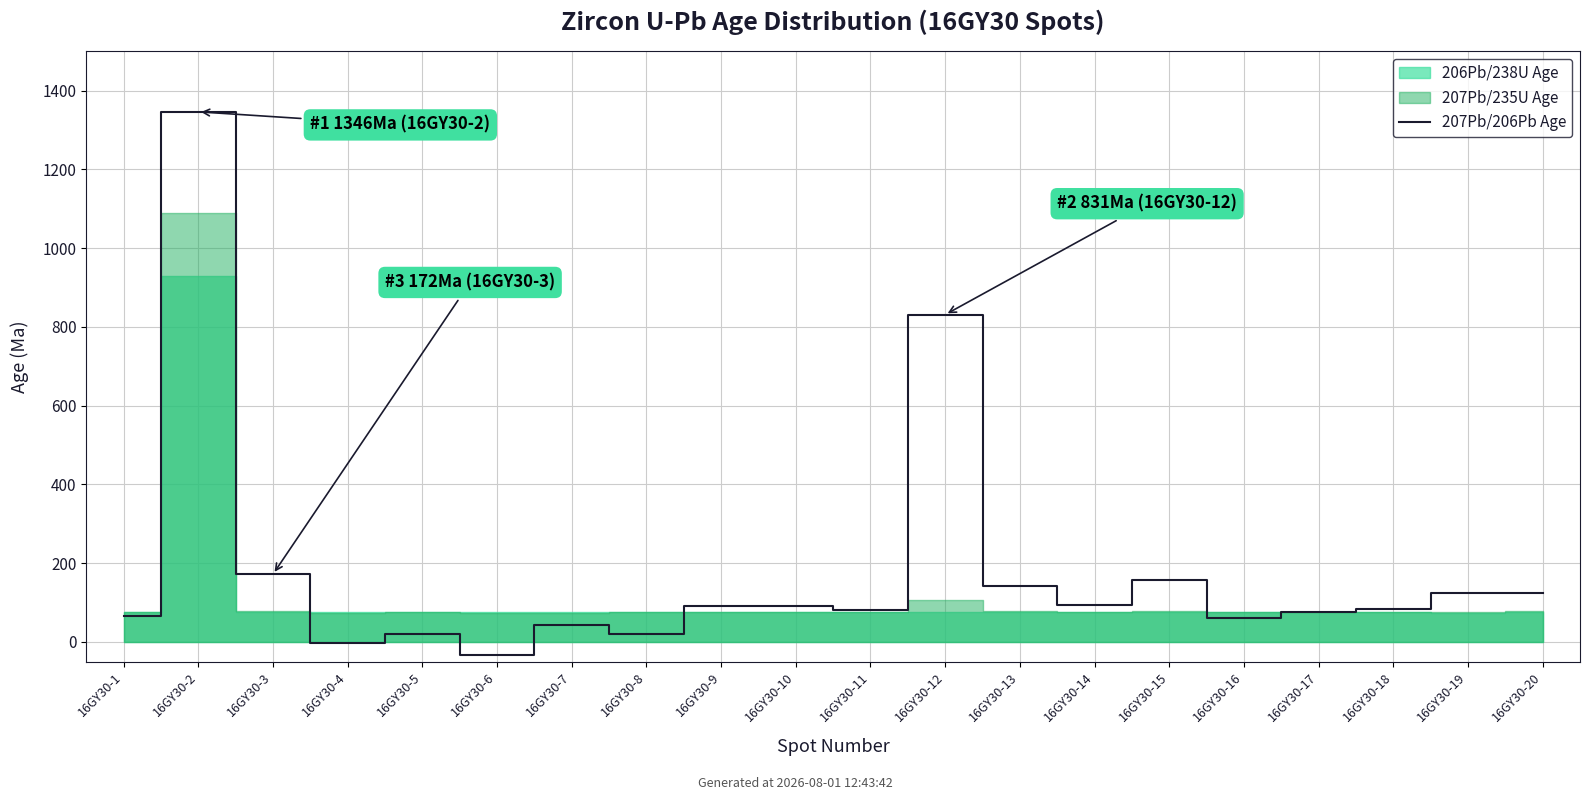

The chart shows a value of 278 at 16GY30-3. True or false?

False